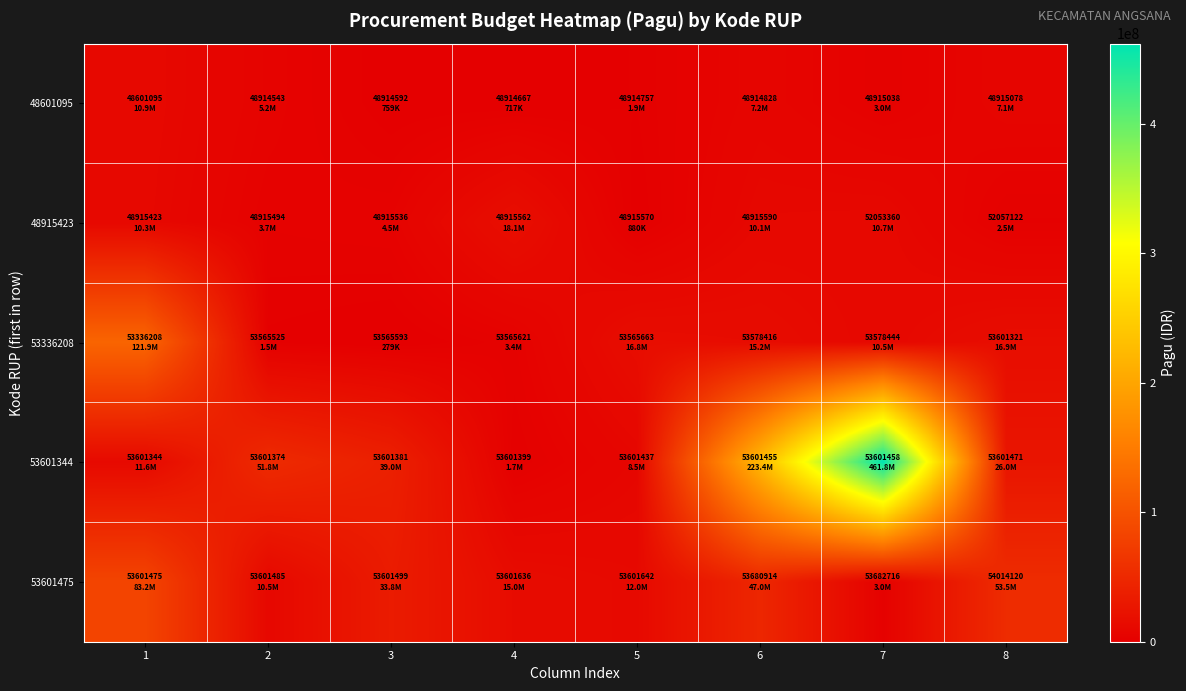

What is the smallest value displayed?

279200